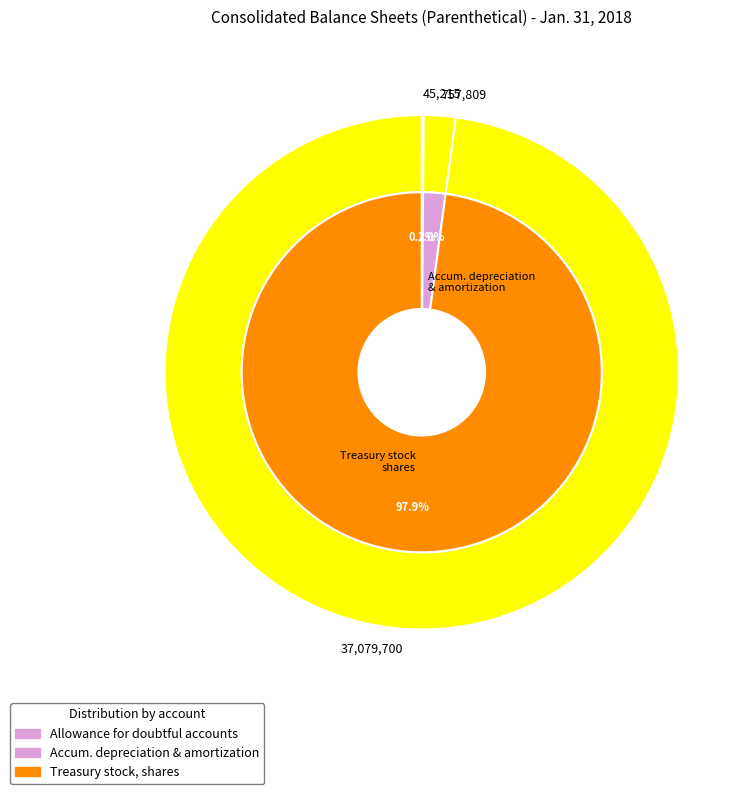

The Allowance for doubtful accounts slice represents 1% of the pie. True or false?

False